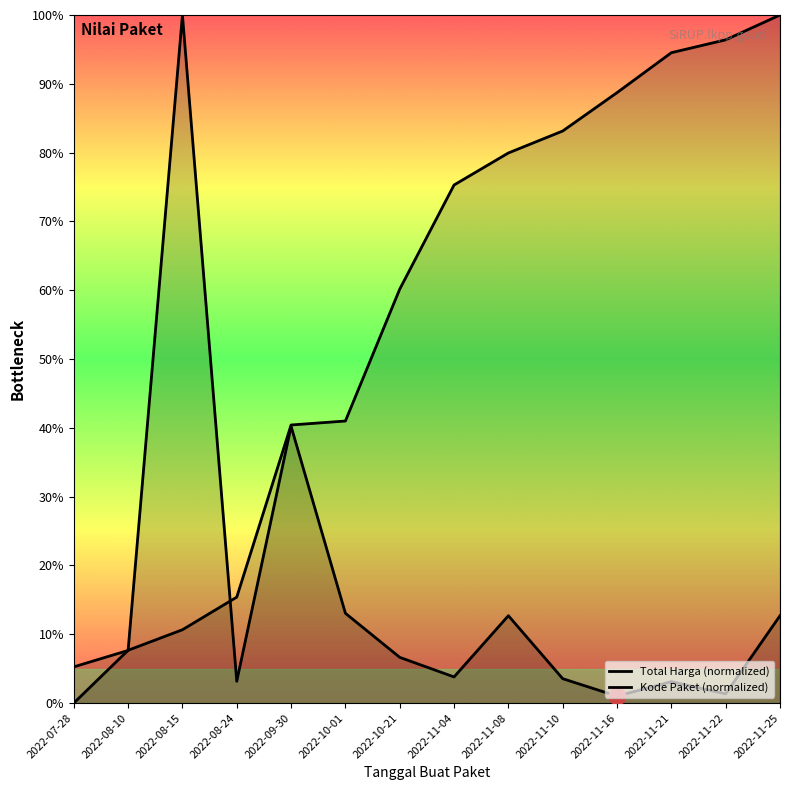

Which has a higher value, 2022-09-30 or 2022-11-04?

2022-09-30